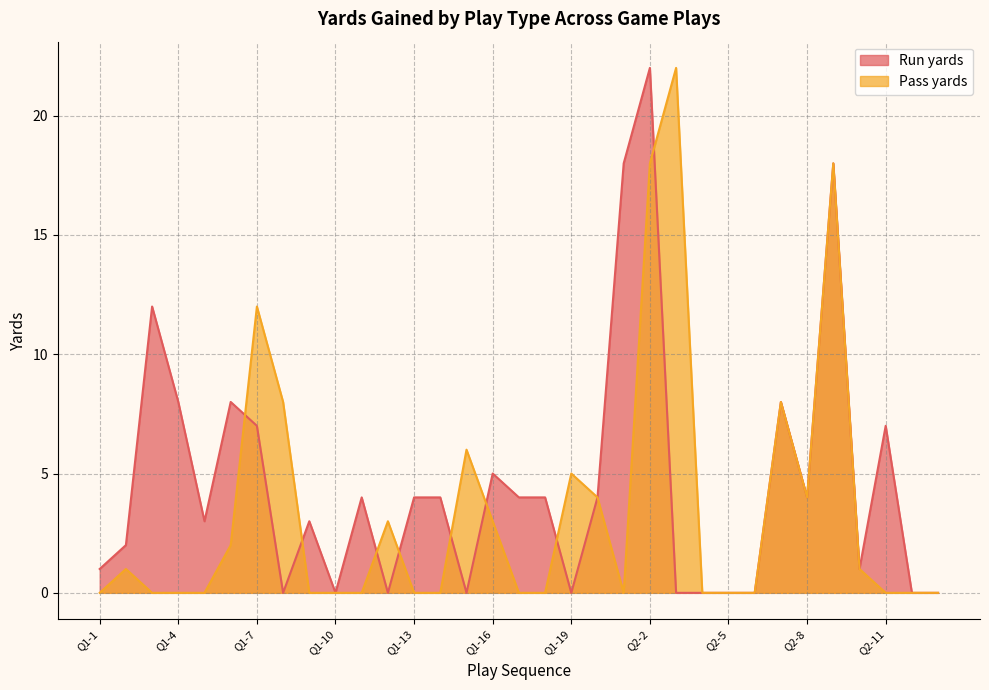

Does the chart have visible grid lines?

Yes